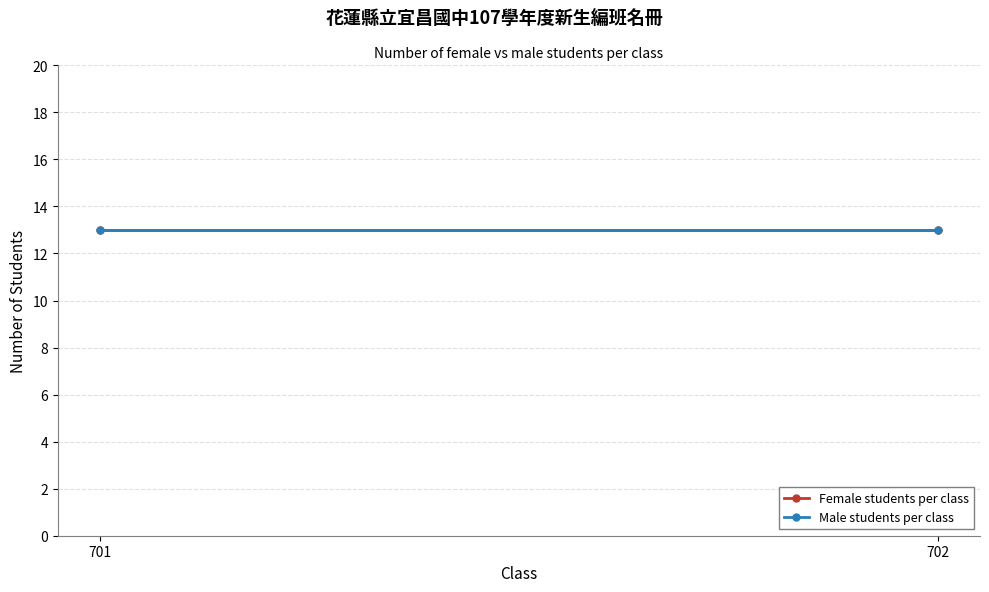

What are all the series names shown in the legend?

Female students per class, Male students per class